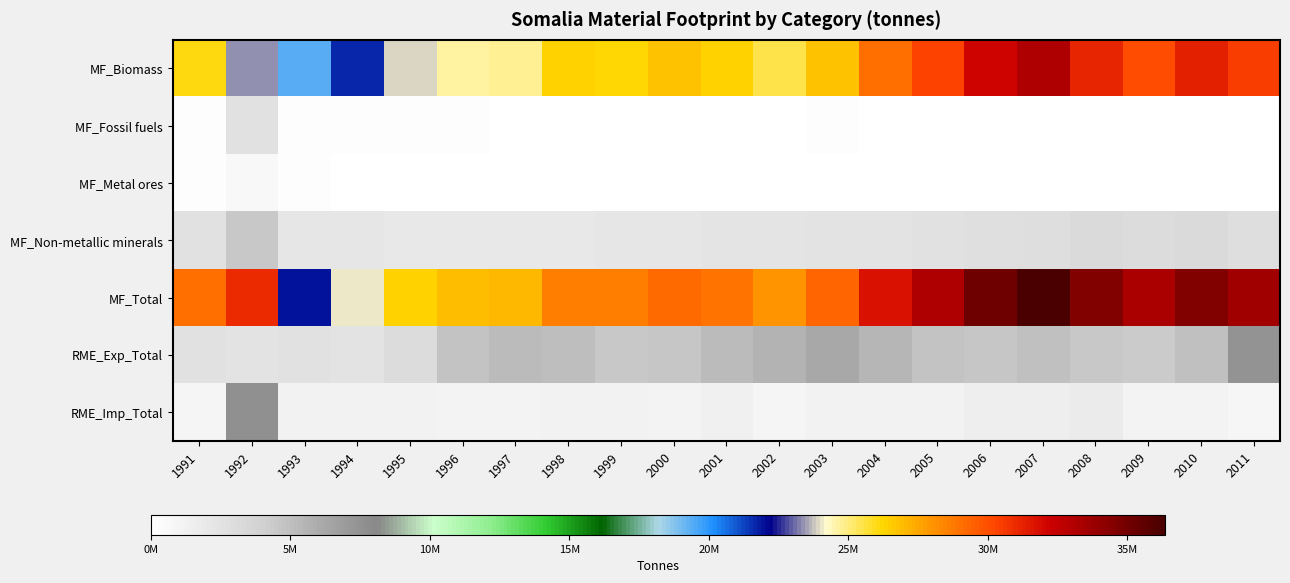

At which category is the sum across all series the highest?

2007